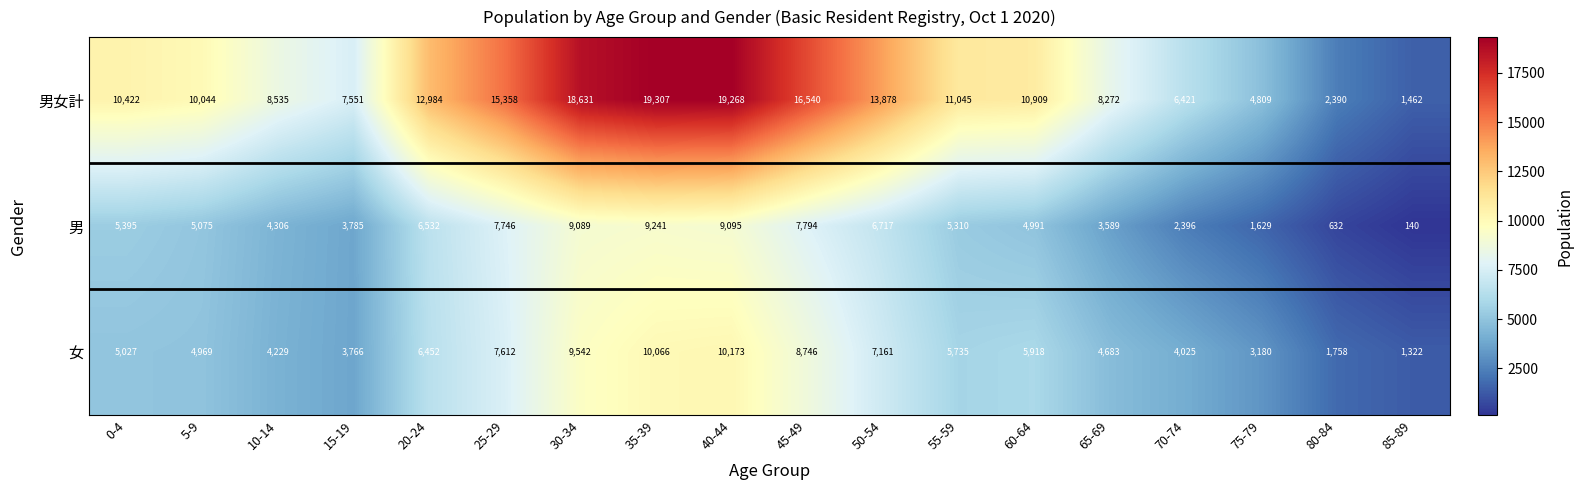

What is the difference between the maximum and minimum values in the 男 series?

9101